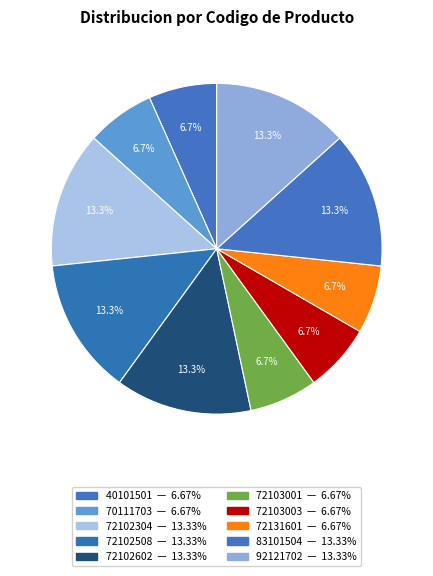

Between 72102508 and 72103001, which is larger?

72102508